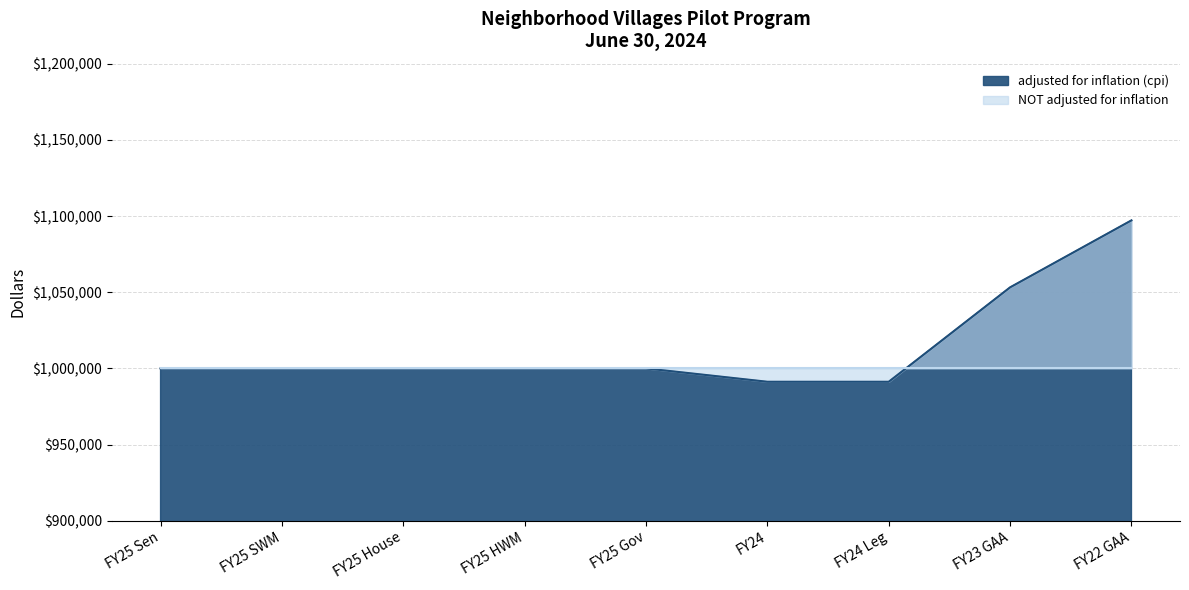

Is it true that the value at FY22 GAA is 1691632?

False